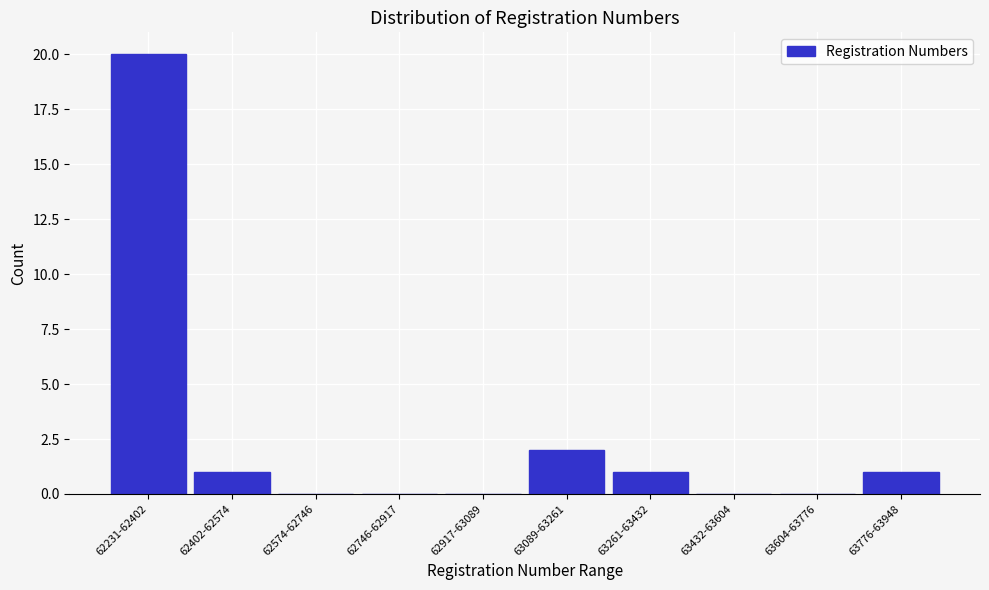

Reading right to left, what are all the values shown in this chart?

63776-63948=1	63604-63776=0	63432-63604=0	63261-63432=1	63089-63261=2	62917-63089=0	62746-62917=0	62574-62746=0	62402-62574=1	62231-62402=20